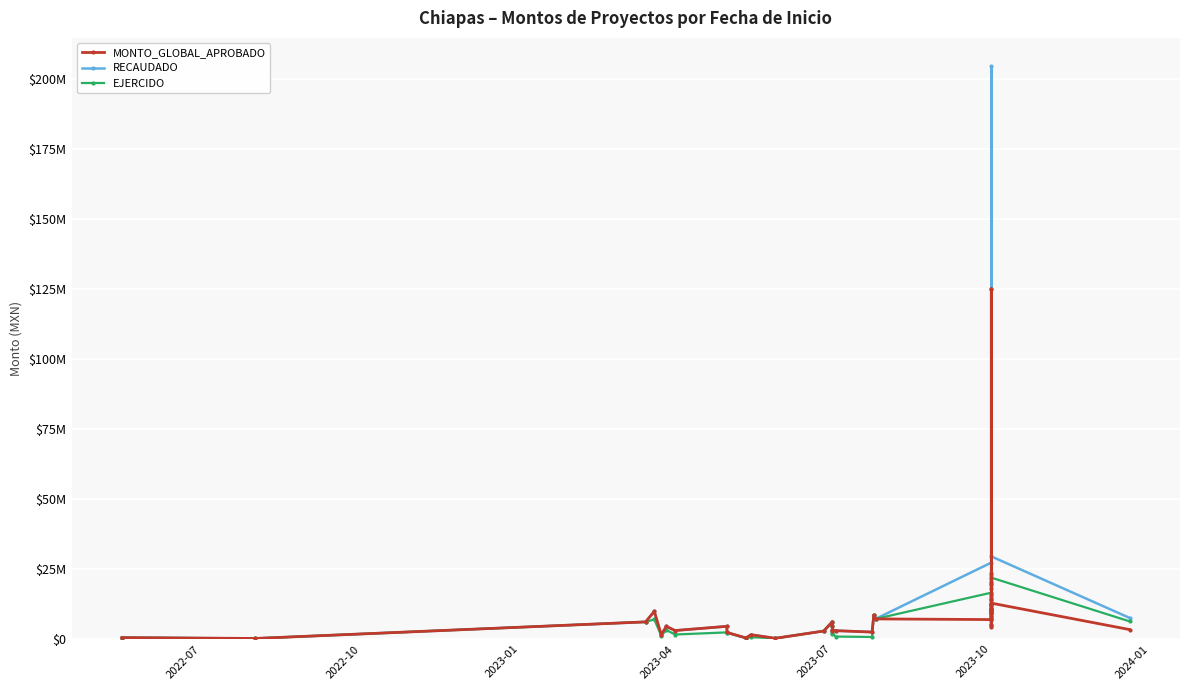

At how many categories does at least one series exceed 58715024?

1